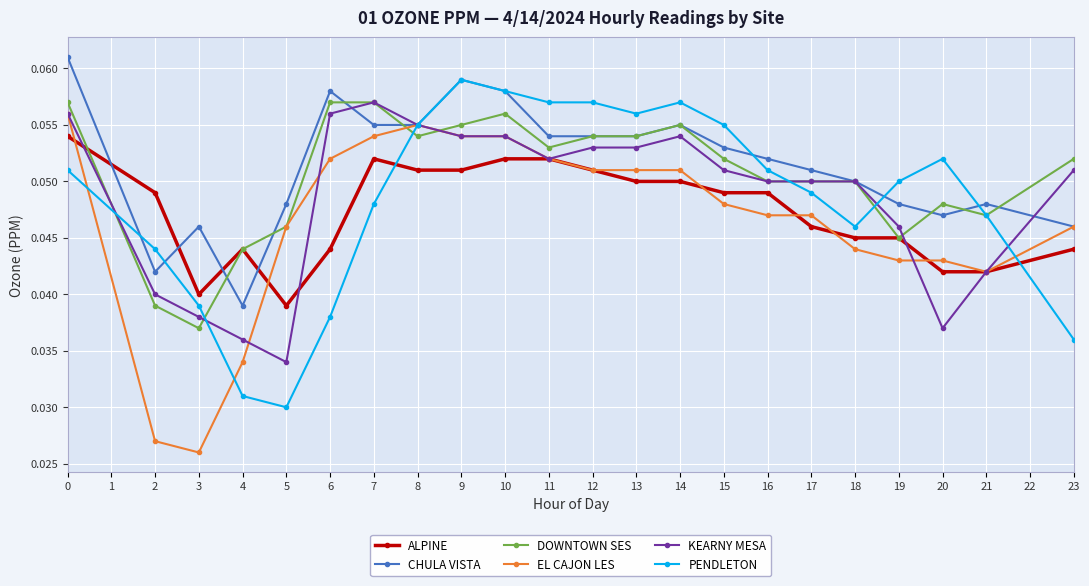

True or false: CHULA VISTA has more than 1 points higher than both neighbors.

True